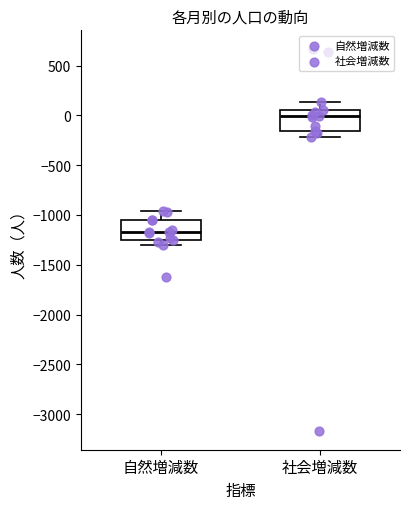

Reading left to right, transcribe this box plot: for each box, give where its median line is, the range the box spans, and where its two whiskers end, as read against the y-axis. The values are not printed on the chart, so give them approximately, as read against the axis.

自然増減数: median -1150, box -1250 to -1050, whiskers -1300 to -950
社会増減数: median 0, box -150 to 50, whiskers -200 to 150